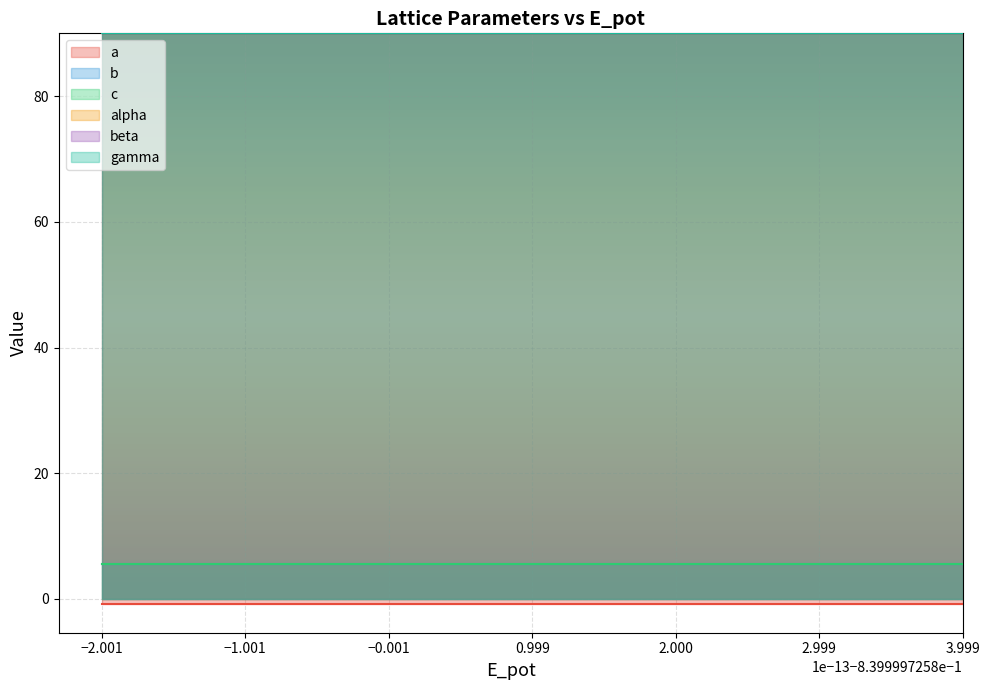

Reading left to right, transcribe all the data shown in this chart.

a: -0.8	-0.8	-0.8	-0.8	-0.8	-0.8	-0.8	-0.8	-0.8	-0.8	-0.8	-0.8	-0.8	-0.8	-0.8	-0.8	-0.8	-0.8	-0.8	-0.8
b: 5.6	5.6	5.6	5.6	5.6	5.6	5.6	5.6	5.6	5.6	5.6	5.6	5.6	5.6	5.6	5.6	5.6	5.6	5.6	5.6
c: 5.6	5.6	5.6	5.6	5.6	5.6	5.6	5.6	5.6	5.6	5.6	5.6	5.6	5.6	5.6	5.6	5.6	5.6	5.6	5.6
alpha: 90.0	90.0	90.0	90.0	90.0	90.0	90.0	90.0	90.0	90.0	90.0	90.0	90.0	90.0	90.0	90.0	90.0	90.0	90.0	90.0
beta: 90.0	90.0	90.0	90.0	90.0	90.0	90.0	90.0	90.0	90.0	90.0	90.0	90.0	90.0	90.0	90.0	90.0	90.0	90.0	90.0
gamma: 90.0	90.0	90.0	90.0	90.0	90.0	90.0	90.0	90.0	90.0	90.0	90.0	90.0	90.0	90.0	90.0	90.0	90.0	90.0	90.0